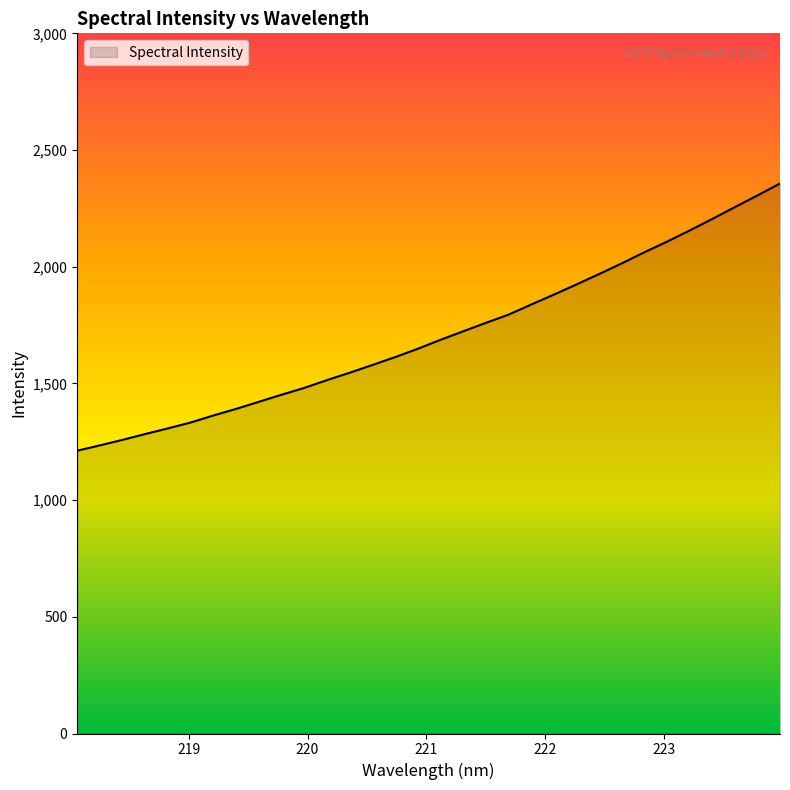

Reading left to right, what are all the values shown in this chart?

1211.7	1234.6	1258.3	1283.2	1307.5	1332.5	1362.6	1390.8	1421.0	1451.4	1480.6	1513.9	1545.5	1578.6	1612.2	1647.9	1686.3	1722.7	1758.9	1794.1	1837.2	1879.9	1923.4	1968.0	2013.7	2061.4	2107.0	2154.8	2204.3	2255.0	2305.3	2356.6